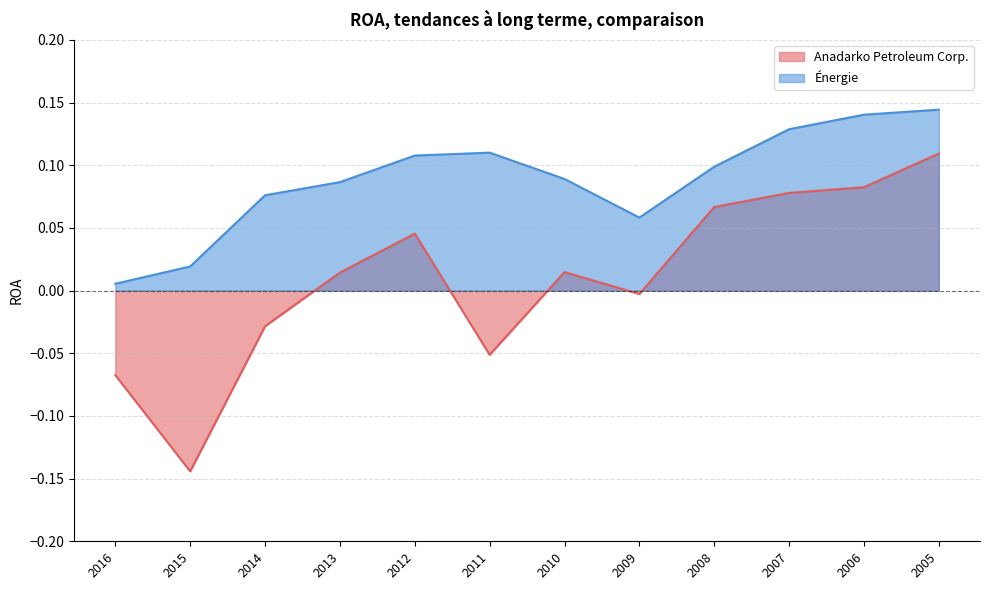

What is the sum of all Énergie values?

1.1